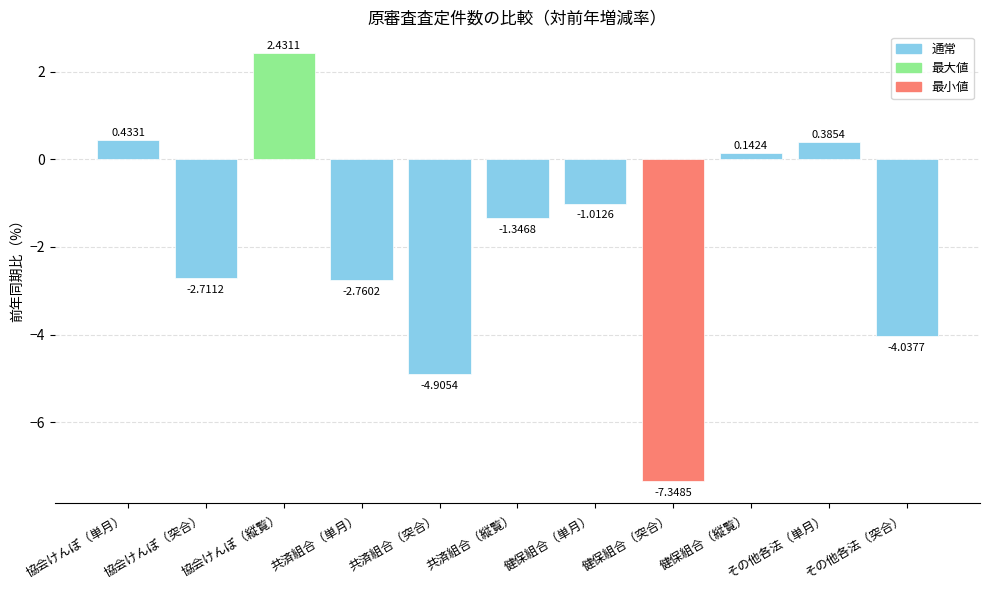

How many categories are shown in the chart?

11